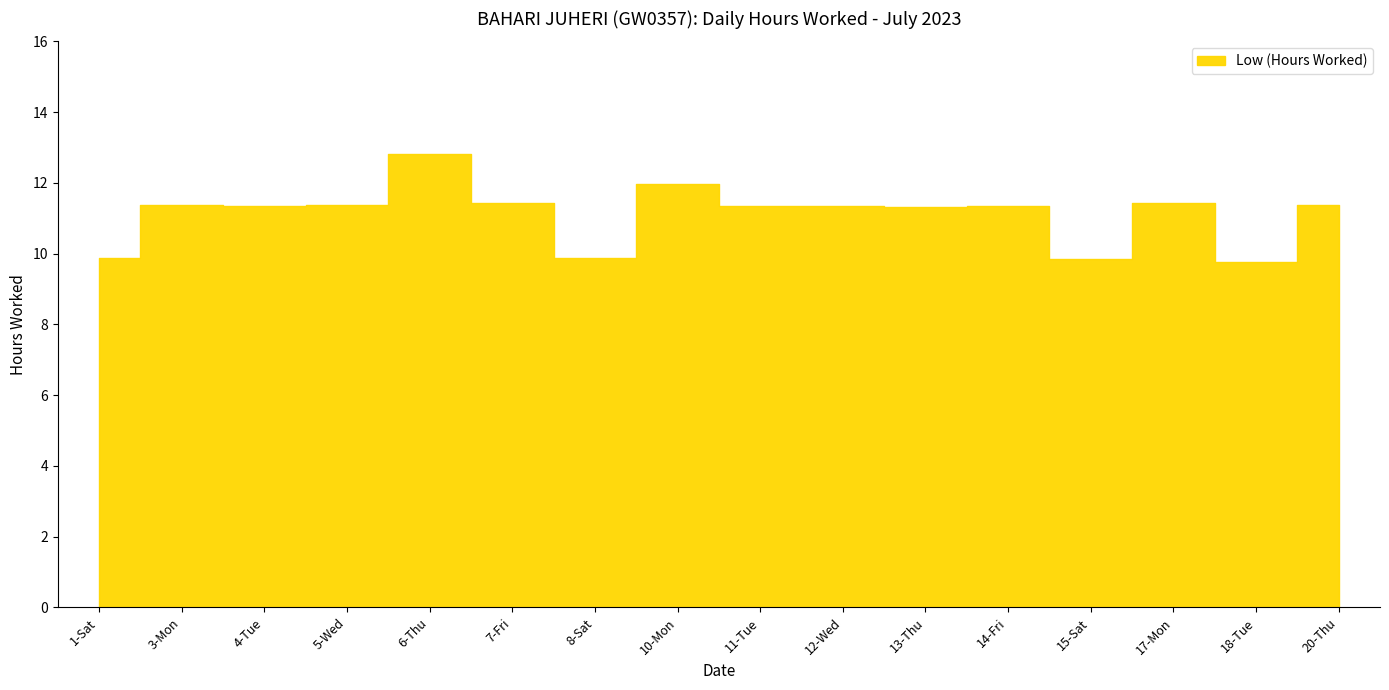

List the labels in order of value, smallest first.

18-Tue, 15-Sat, 1-Sat, 8-Sat, 13-Thu, 11-Tue, 4-Tue, 12-Wed, 14-Fri, 20-Thu, 3-Mon, 5-Wed, 7-Fri, 17-Mon, 10-Mon, 6-Thu